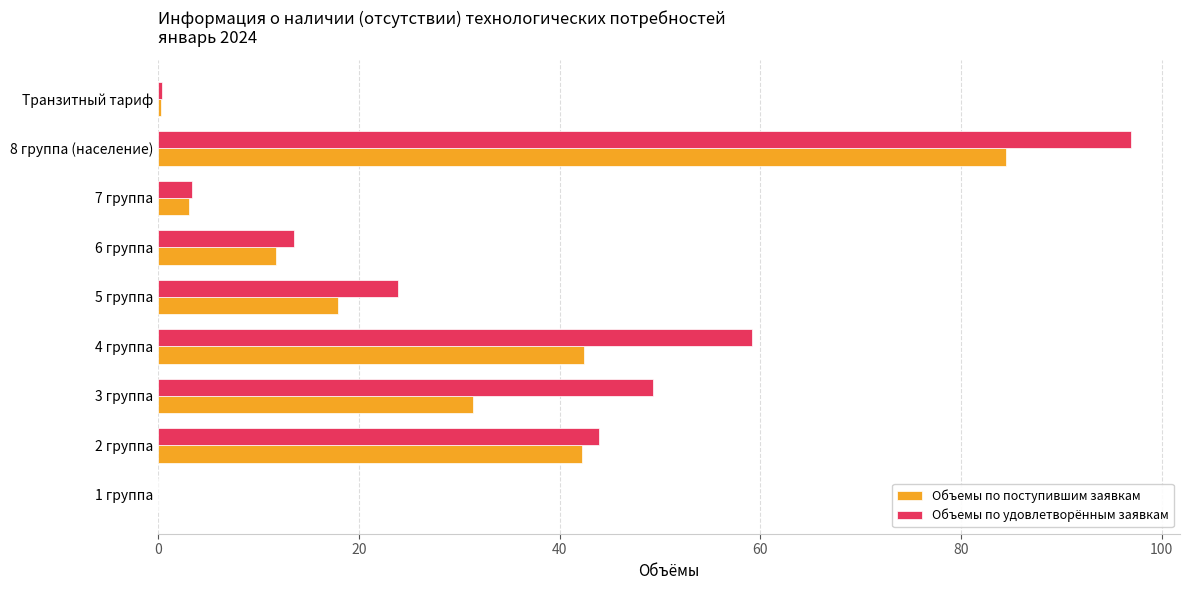

Which series changed the most between 6 группа and Транзитный тариф?

Объемы по удовлетворённым заявкам